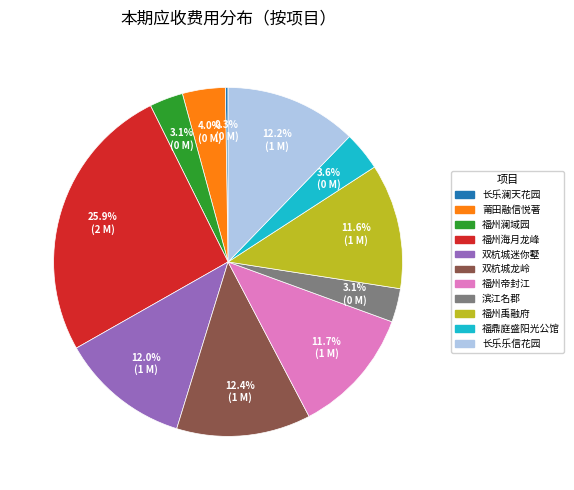

To the nearest percent, what is the average slice percentage?

9%